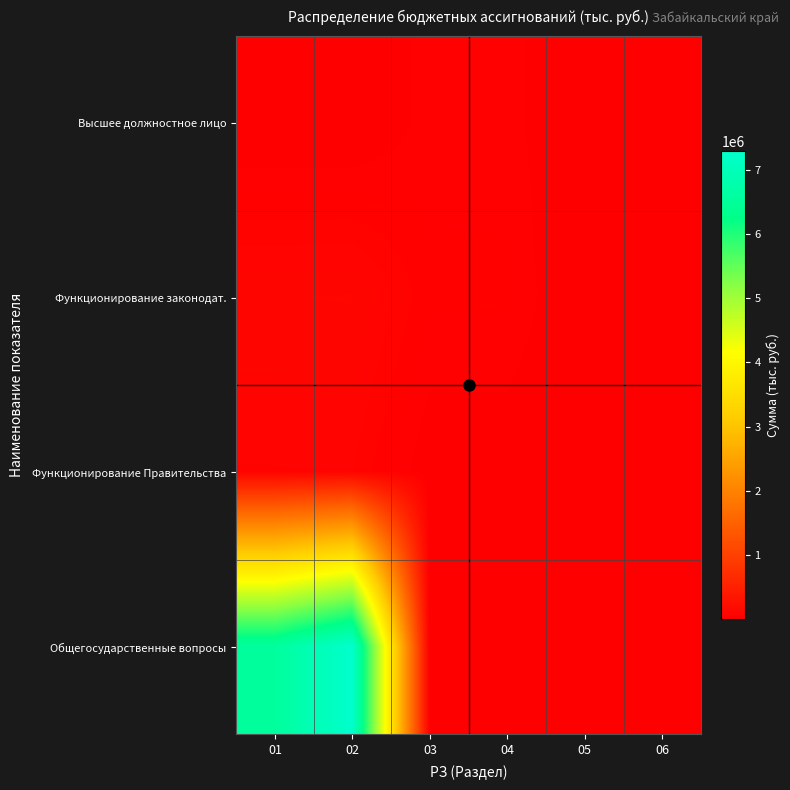

At 03, list the series in order from smallest to largest.

Общегосударственные вопросы, Функционирование Правительства, Высшее должностное лицо, Функционирование законодат.